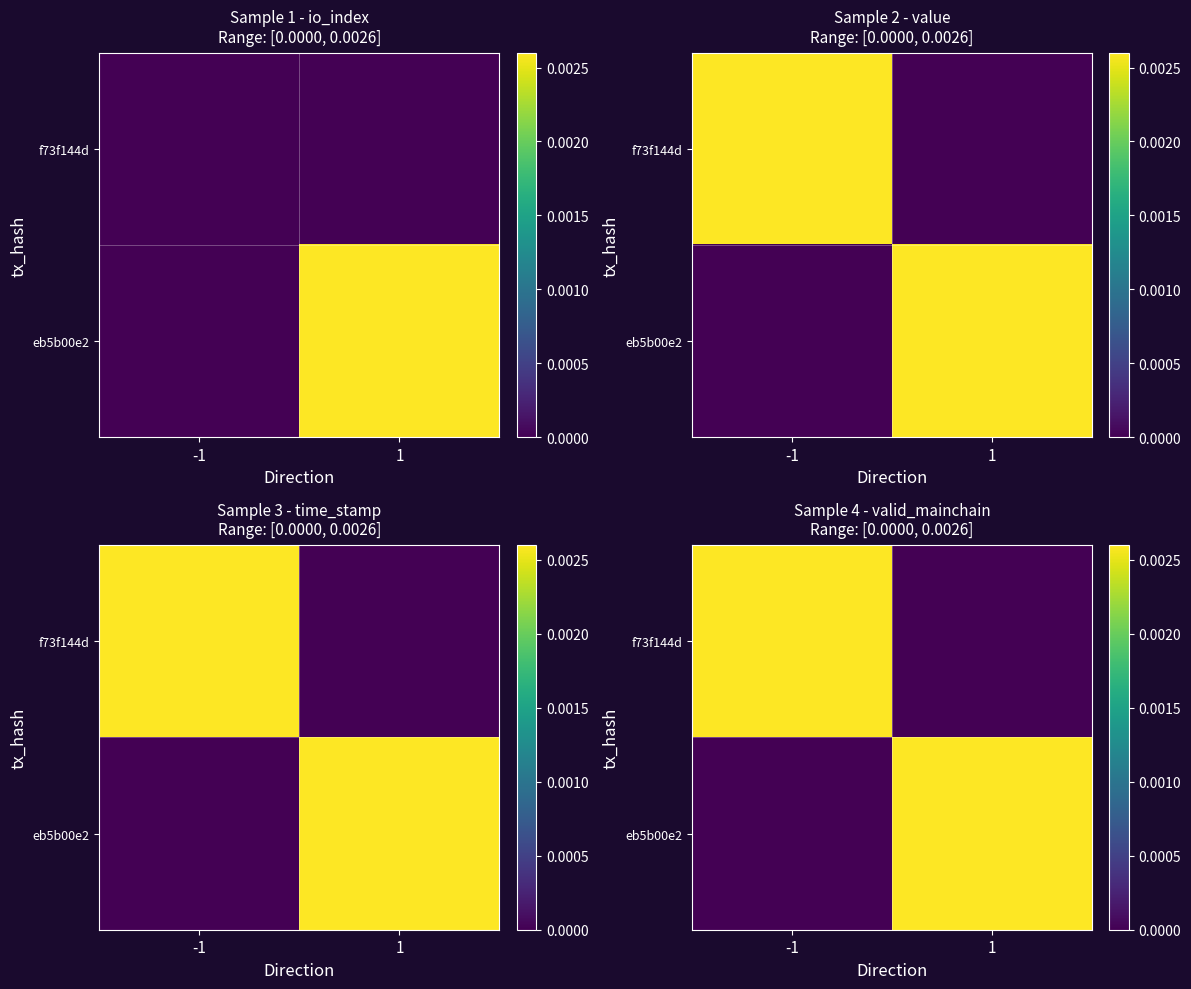

List the labels in order of f73f144d value, largest first.

-1, 1